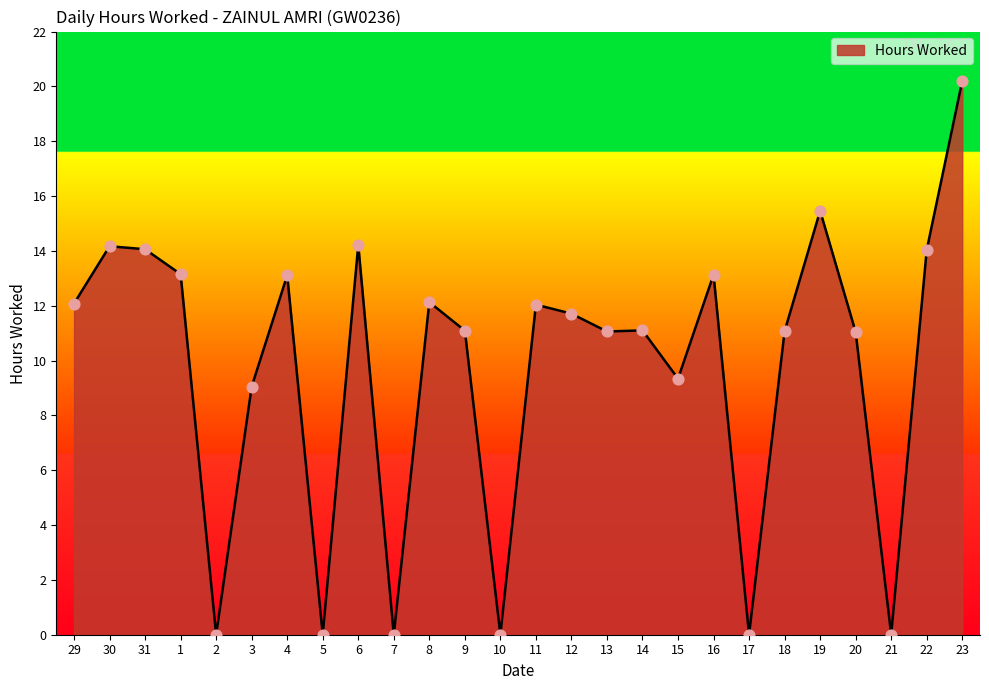

What is the change in value from 16 to 22?

+0.9